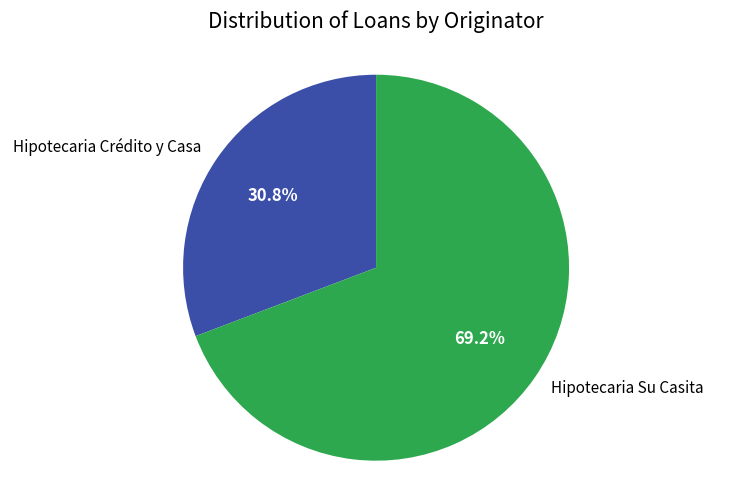

Is Hipotecaria Crédito y Casa the majority of the pie?

No